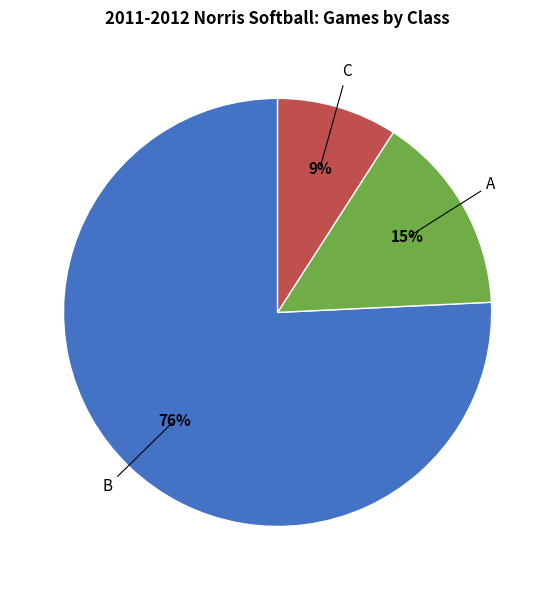

Is the sum of A and C greater than half?

No